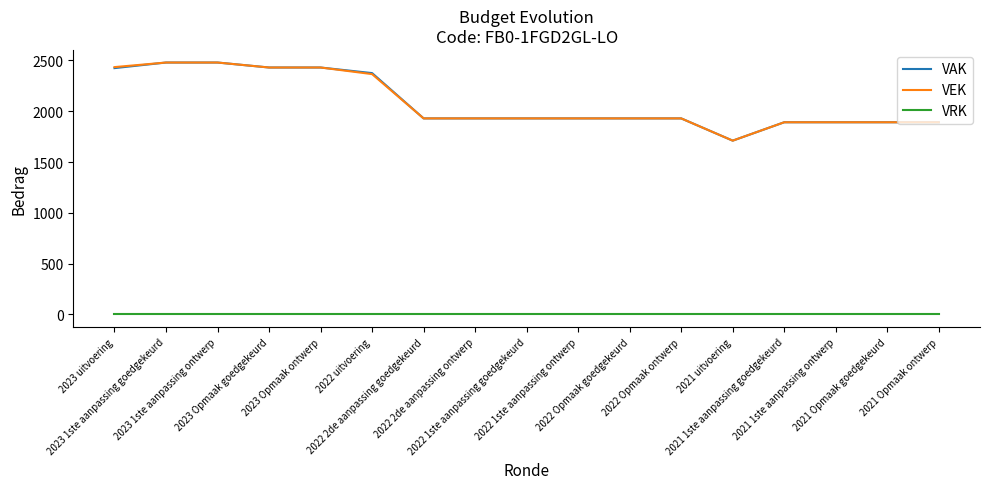

How many distinct data groups are displayed?

3